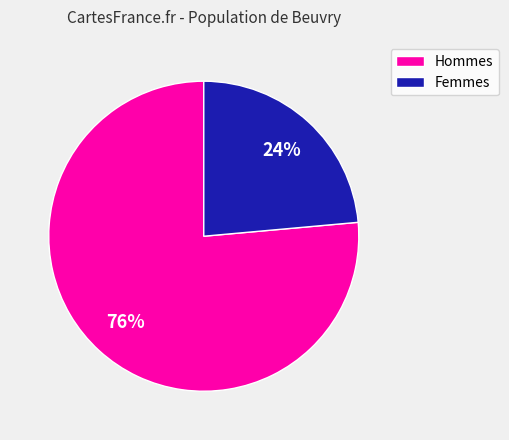

Is there a majority slice in this chart?

Yes